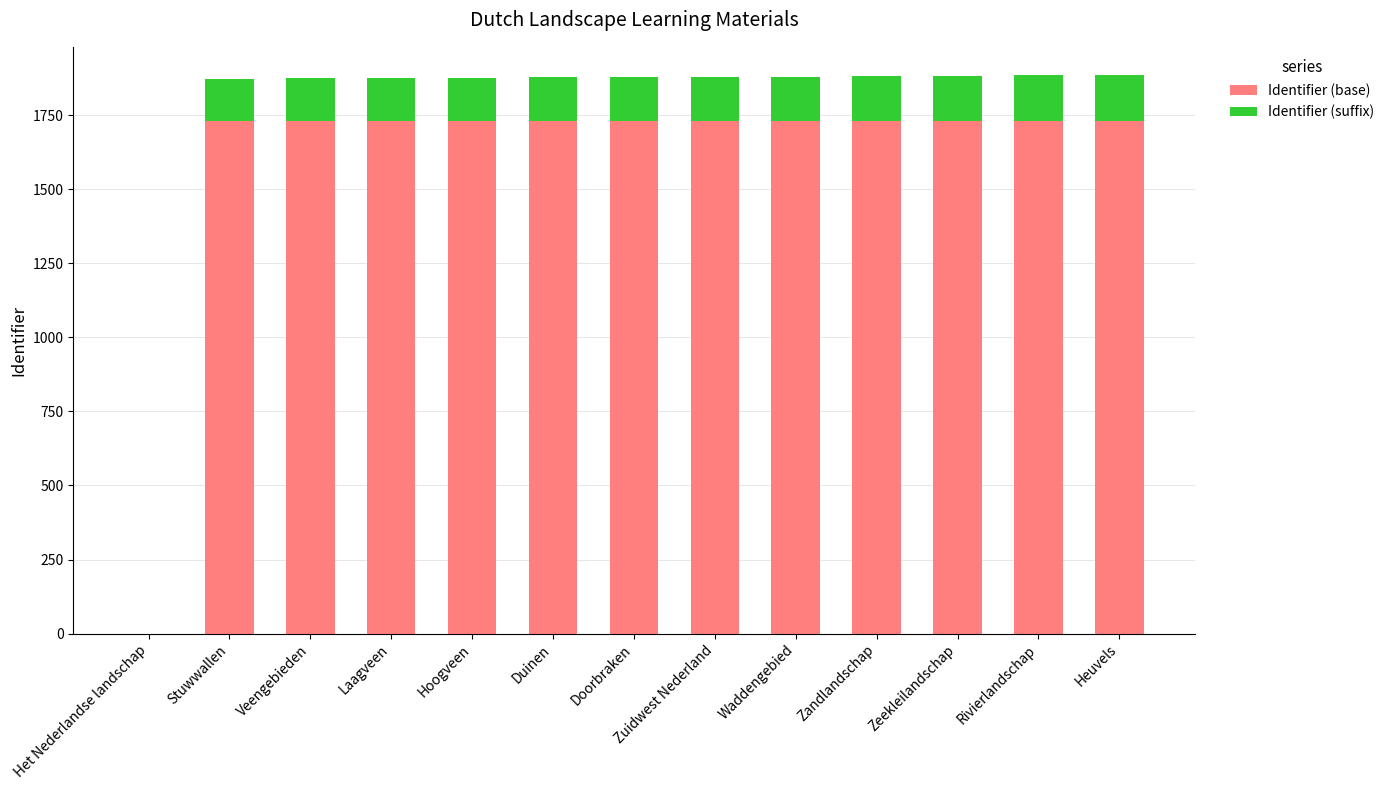

What is the sum of all Identifier (base) values?

20760